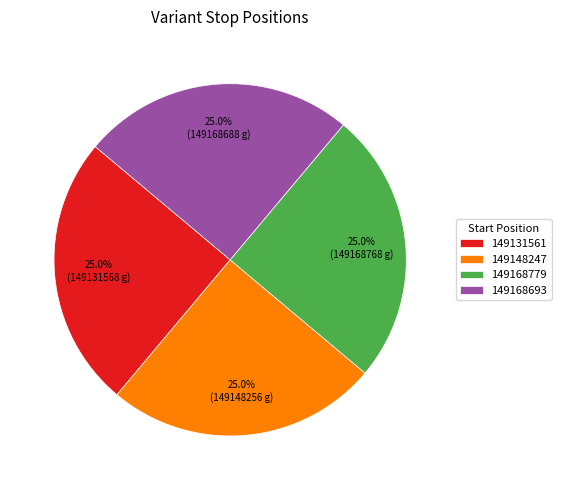

What is the ratio of the value at 149168693 to the value at 149131561?

1.0